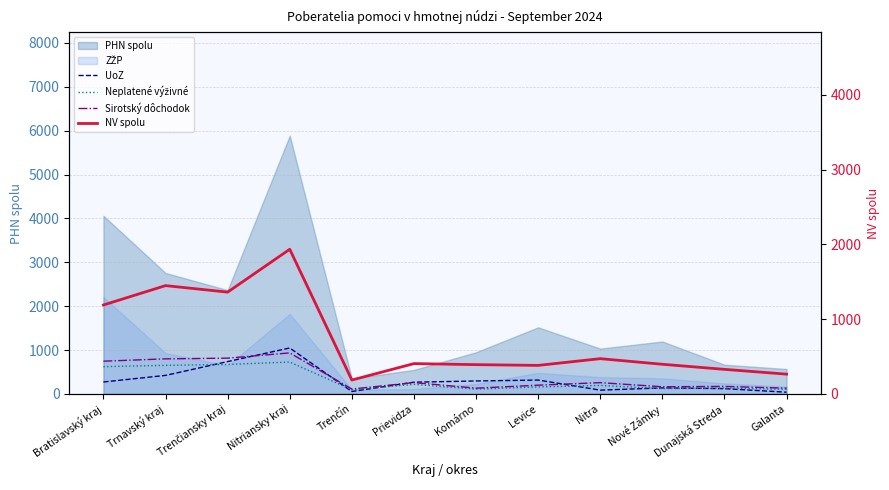

What is the difference between the highest and lowest values at Dunajská Streda?

208